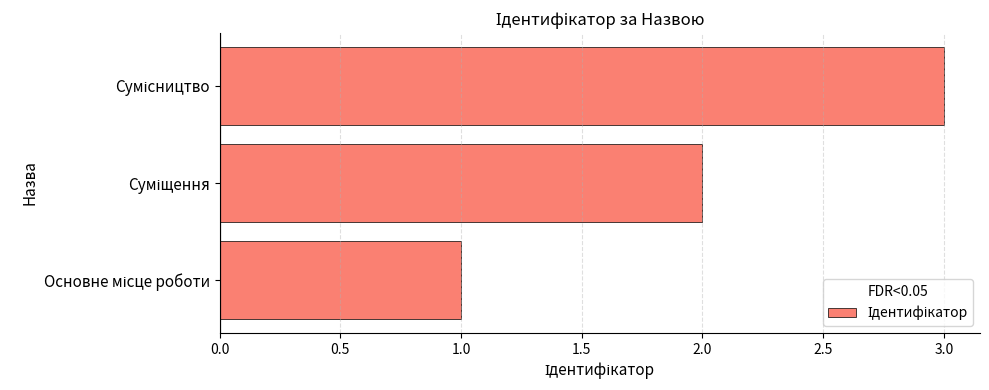

What is the sum of all values?

6